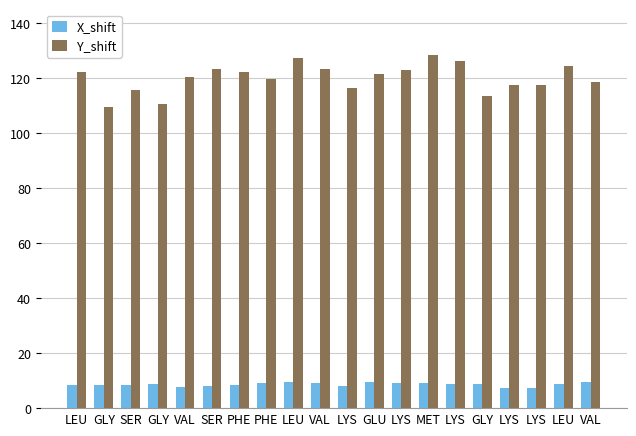

Are the bars grouped side by side (vs. stacked)?

Yes